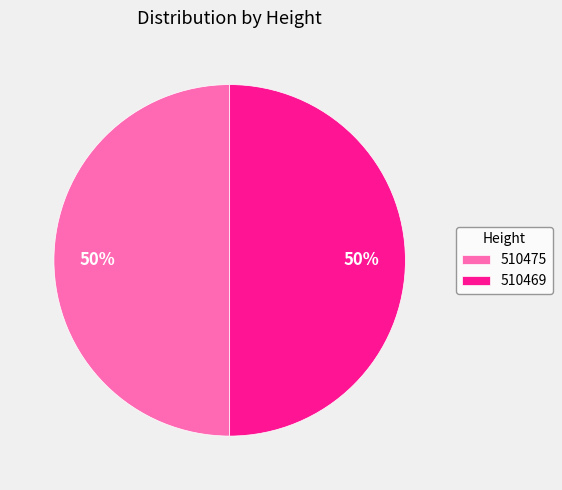

To the nearest percent, what is the average slice percentage?

50%